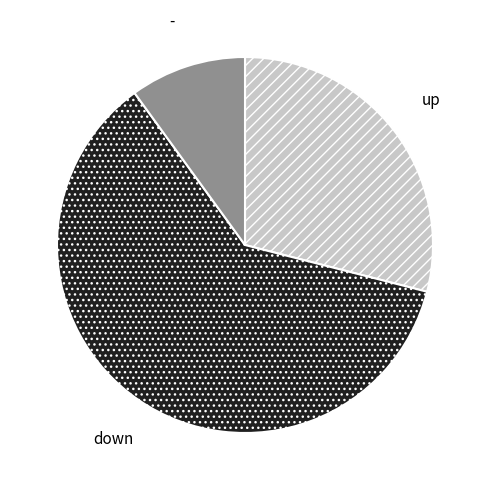

Does any single category account for the majority?

Yes